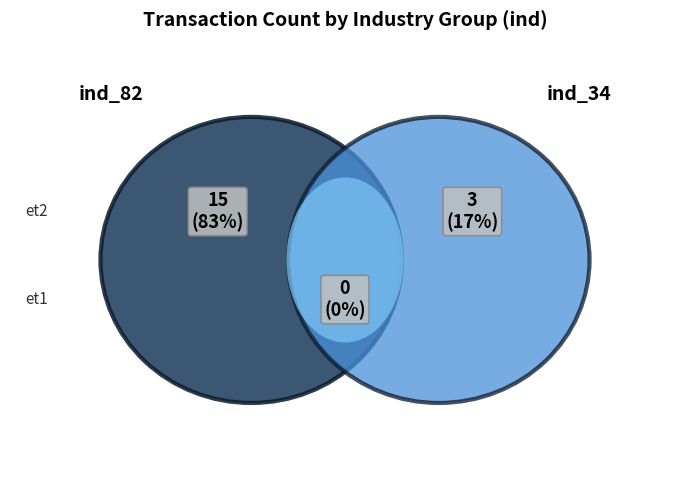

Which has a higher value, ind_82 or ind_34?

ind_82